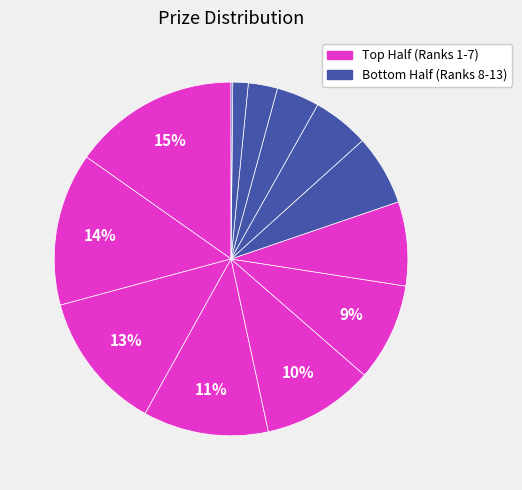

To the nearest percent, what is the difference between the largest and smallest slice percentages?

15%